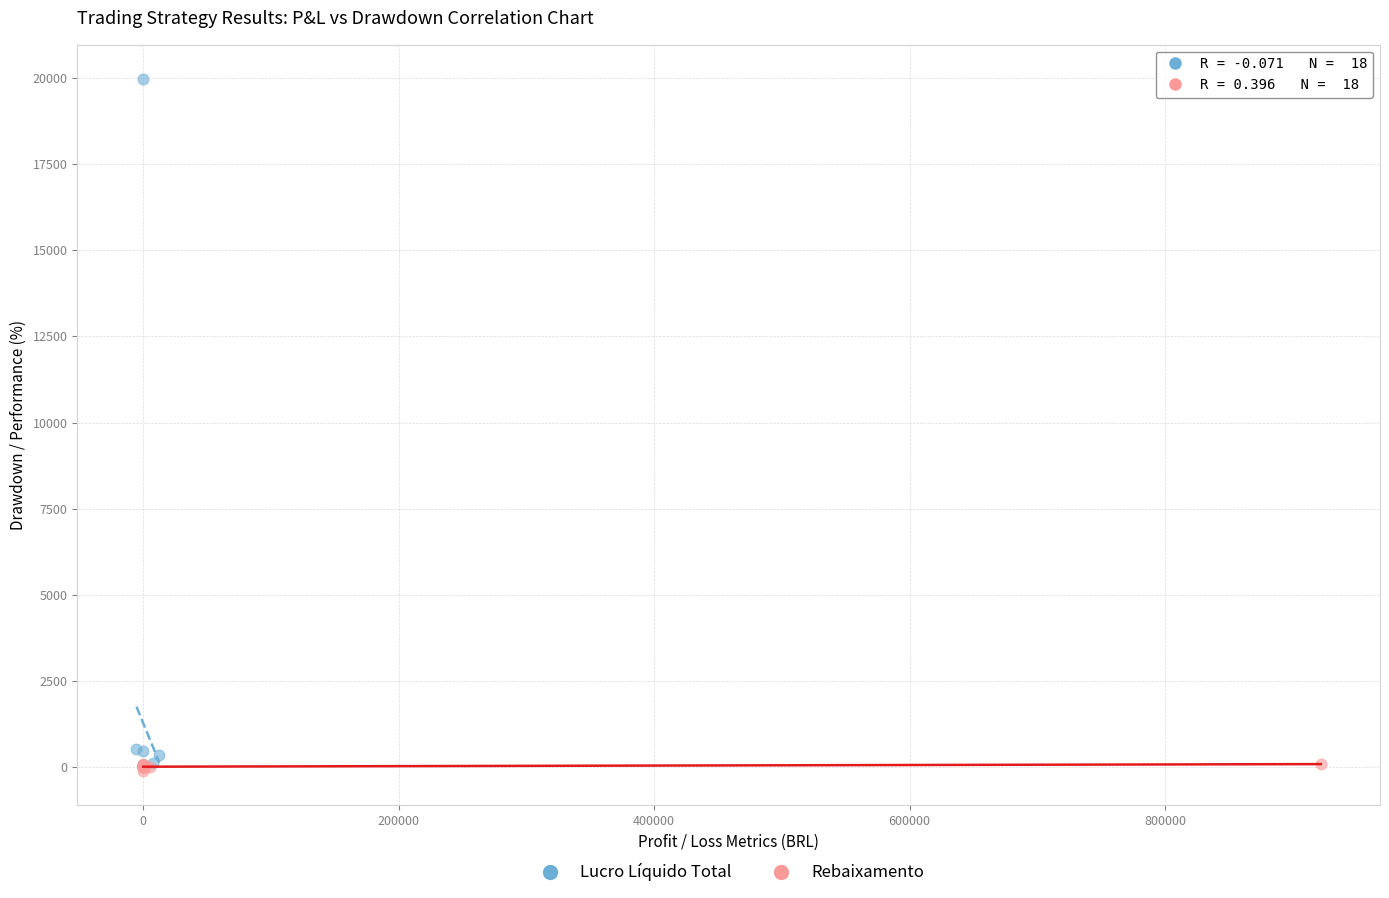

Which series has the largest Y range (max minus min)?

Lucro Líquido Total